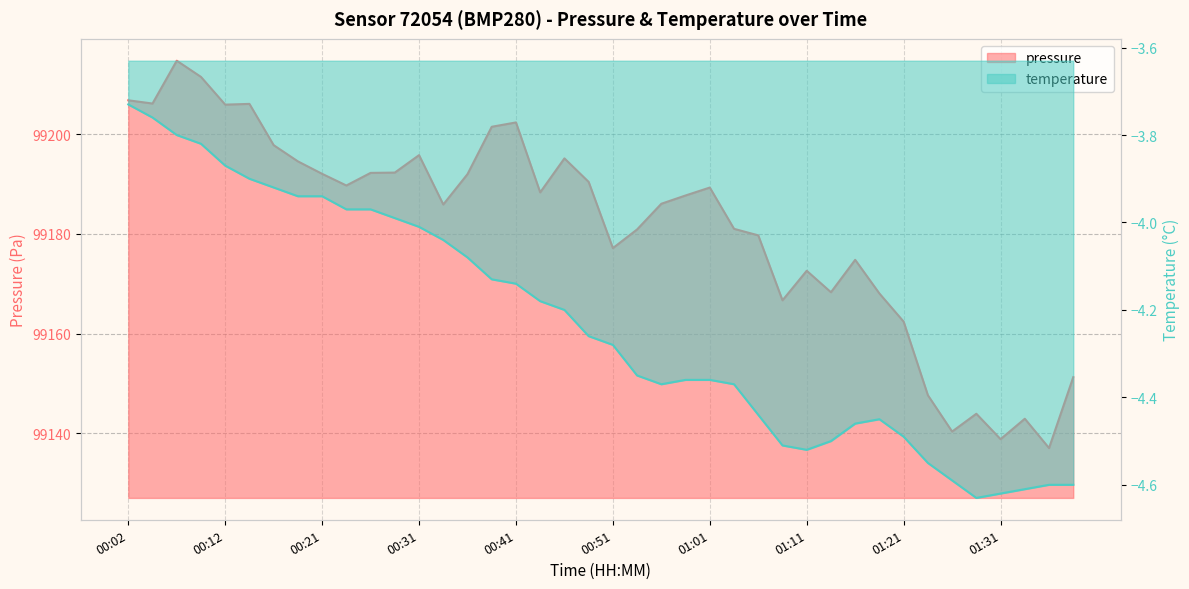

At which label does pressure first exceed 99188?

00:02